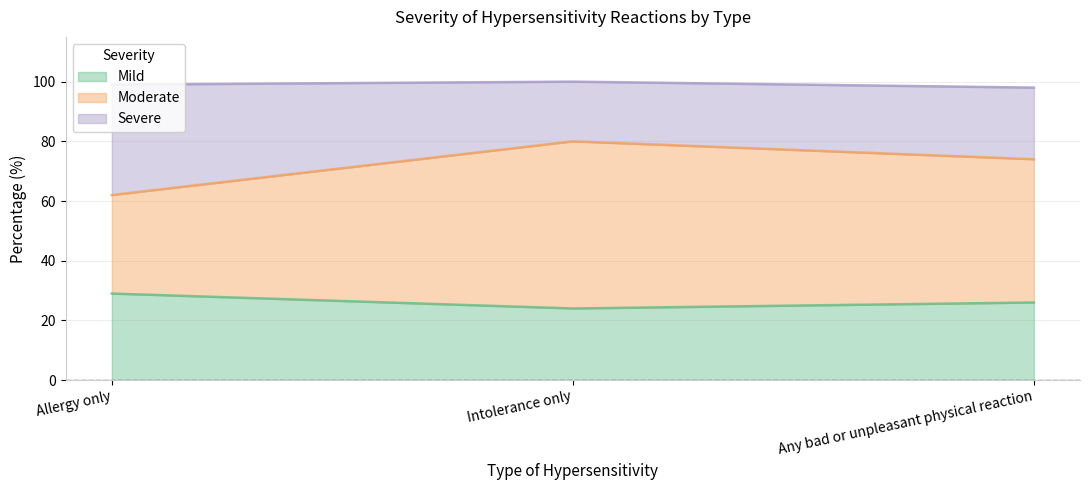

Which series has the widest spread of values?

Moderate